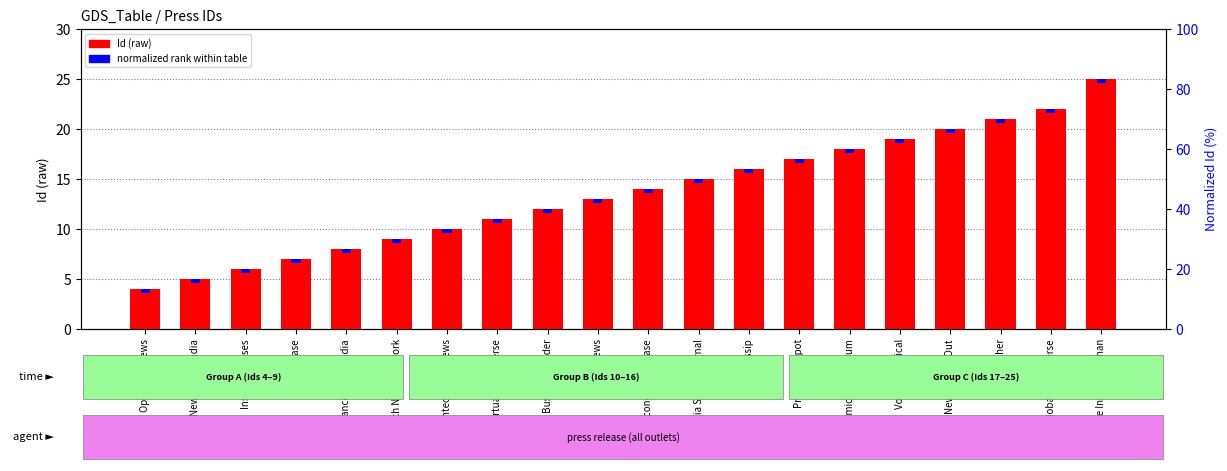

The value of normalized rank at Virtual News Verse is 0.6. True or false?

False